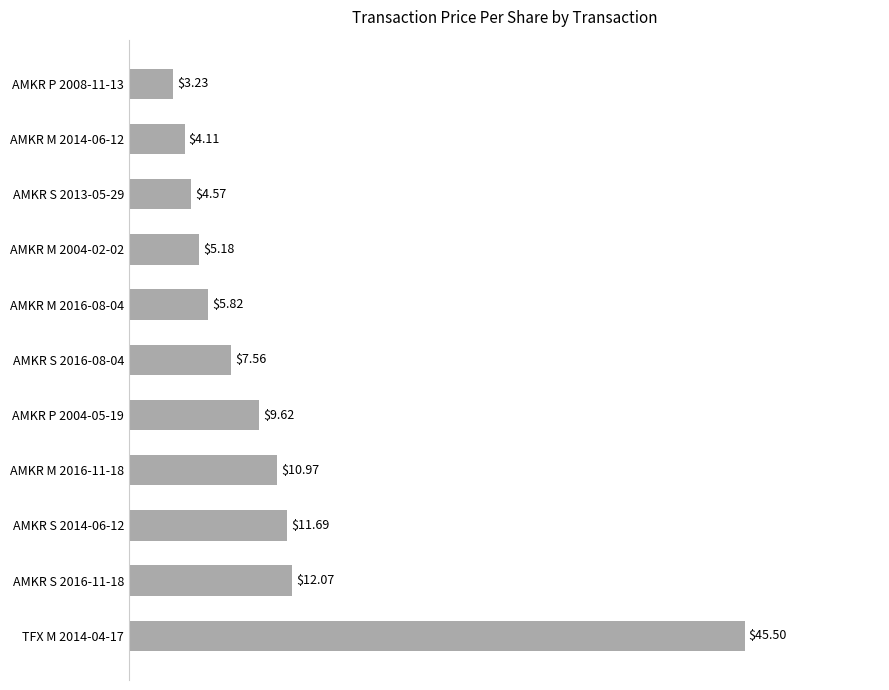

How many values exceed 7?

6